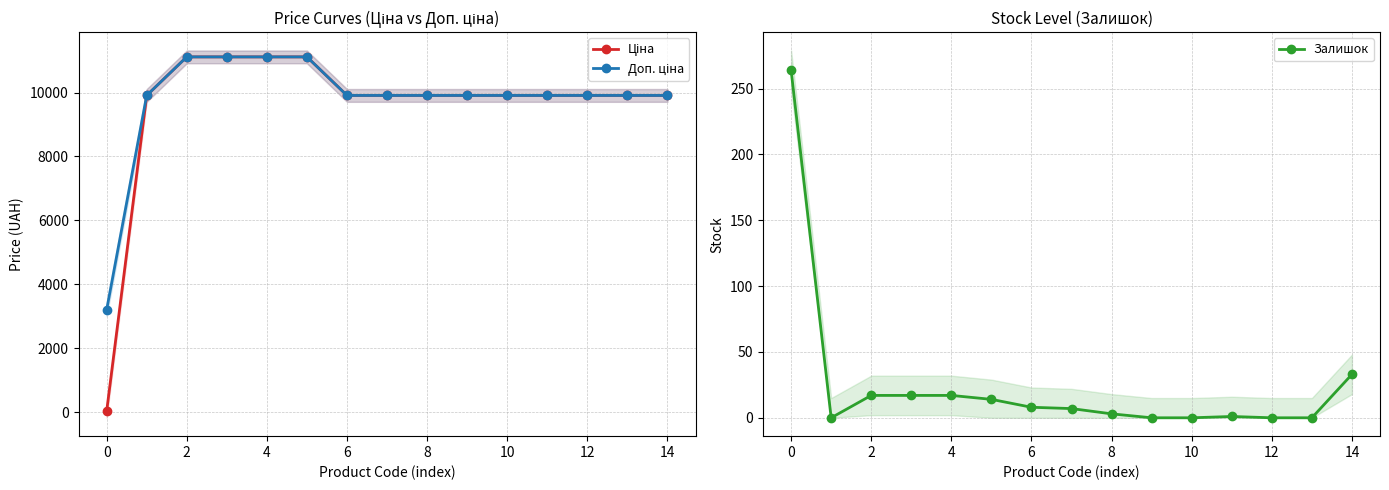

What is the maximum value for Залишок?

264